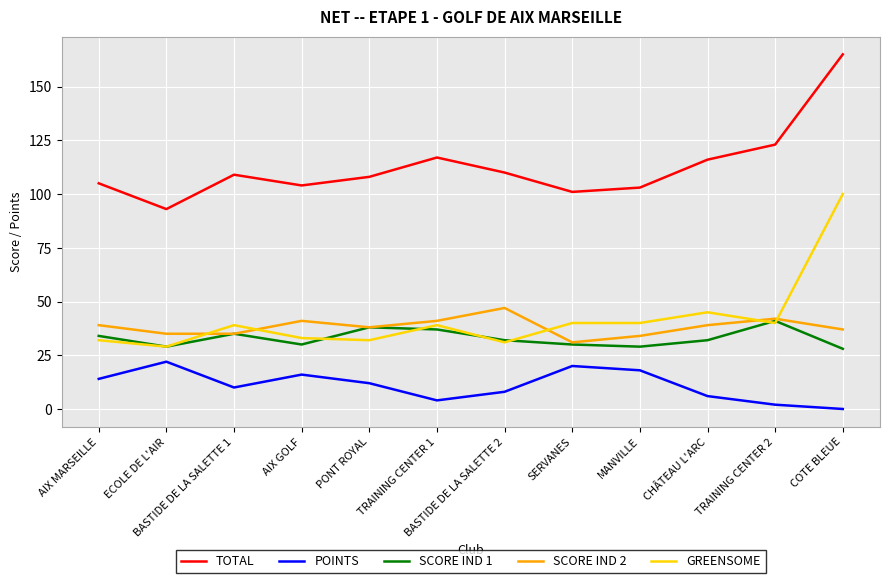

What is the difference between the highest and lowest values at AIX GOLF?

88